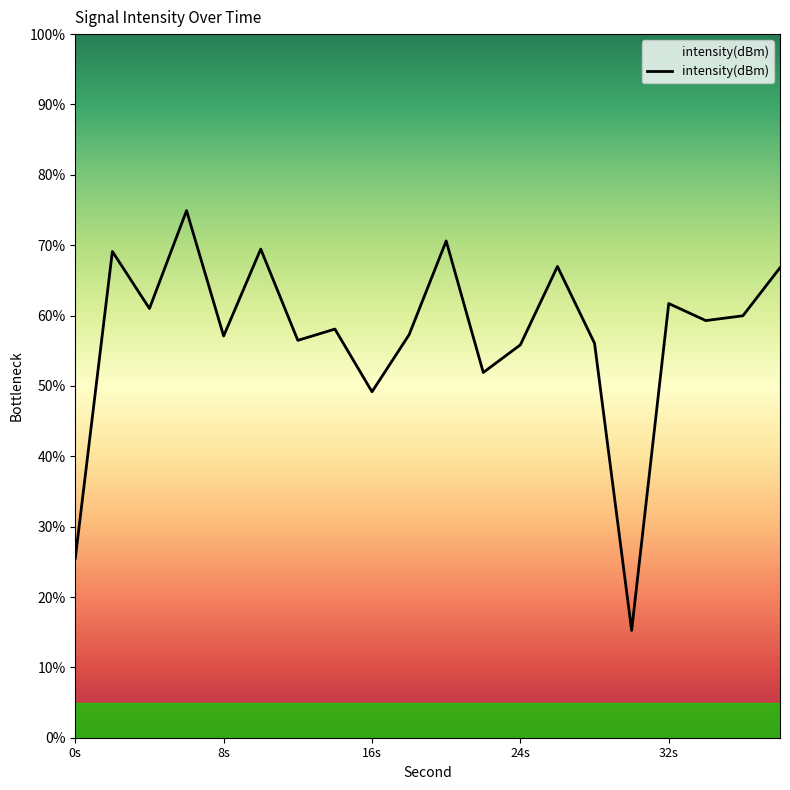

The chart shows a value of -103.2 at 24s. True or false?

True